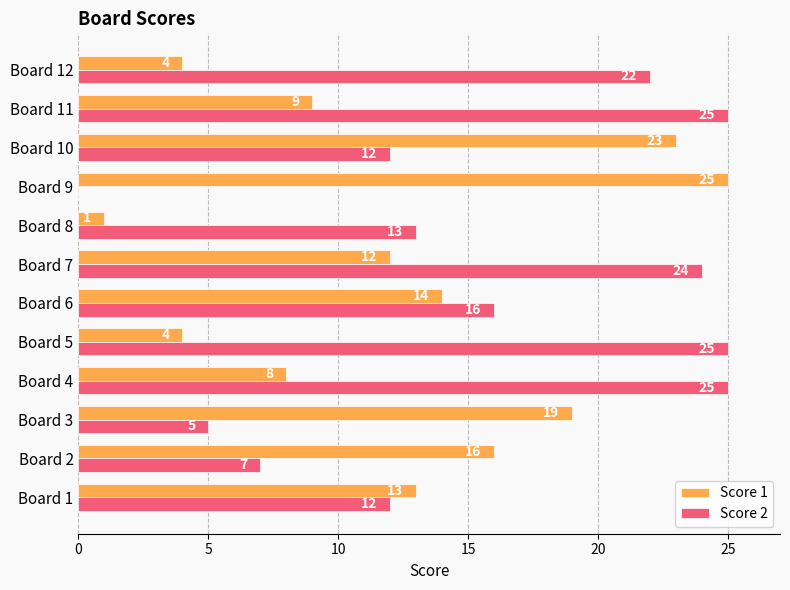

The value of Score 2 at Board 6 is 7. True or false?

False